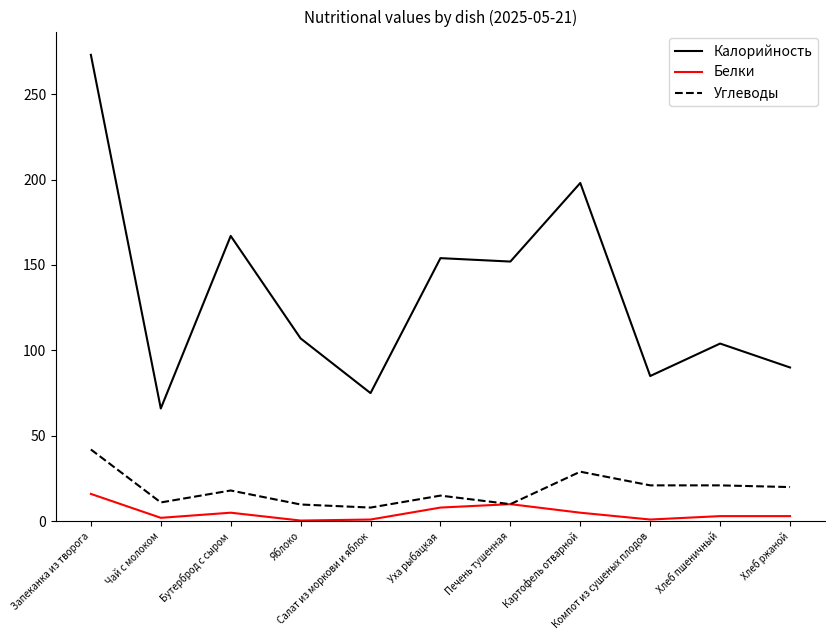

Which series has the largest range (max minus min)?

Калорийность